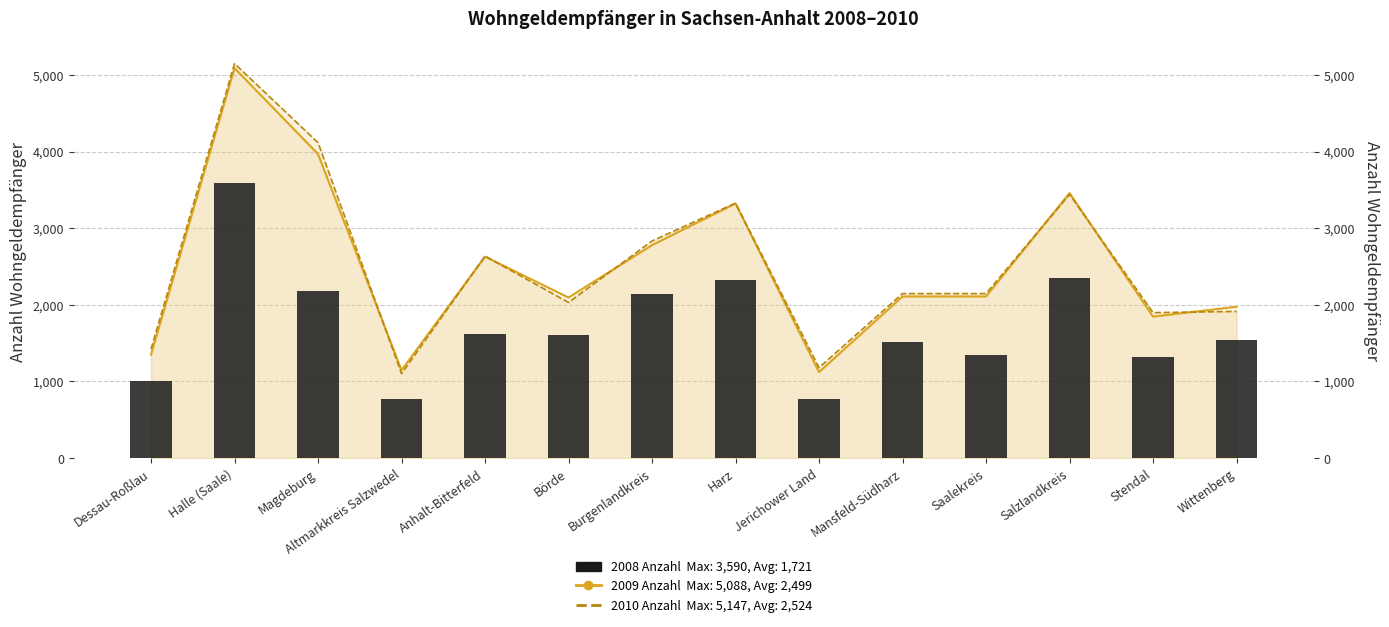

Reading left to right, what are all the values shown in this chart?

Dessau-Roßlau=1004	Halle (Saale)=3590	Magdeburg=2181	Altmarkkreis Salzwedel=777	Anhalt-Bitterfeld=1622	Börde=1600	Burgenlandkreis=2146	Harz=2326	Jerichower Land=772	Mansfeld-Südharz=1517	Saalekreis=1342	Salzlandkreis=2351	Stendal=1323	Wittenberg=1546